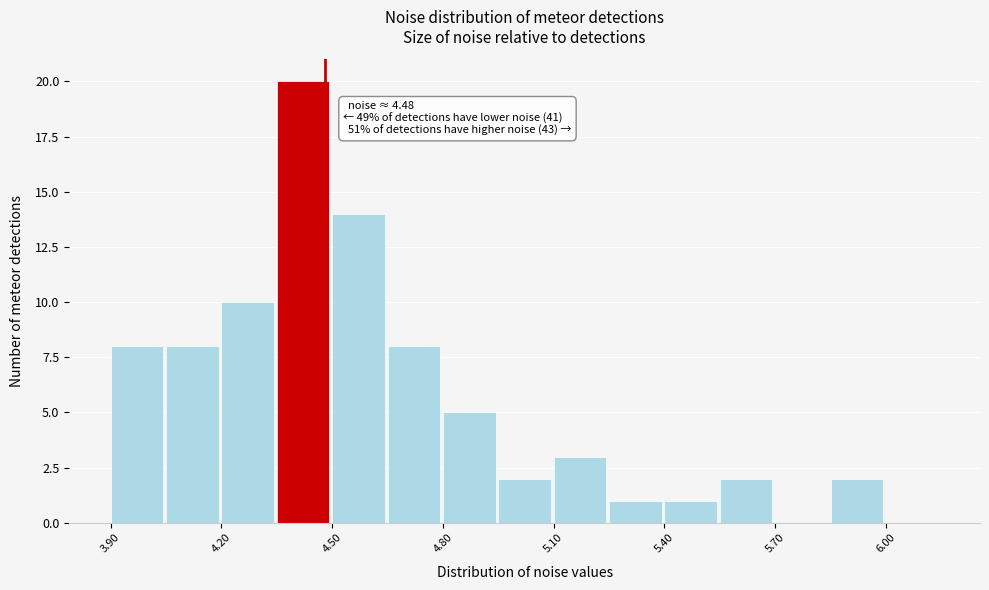

Read against the x-axis, roughly where is the centre of the tallest bar?

4.40